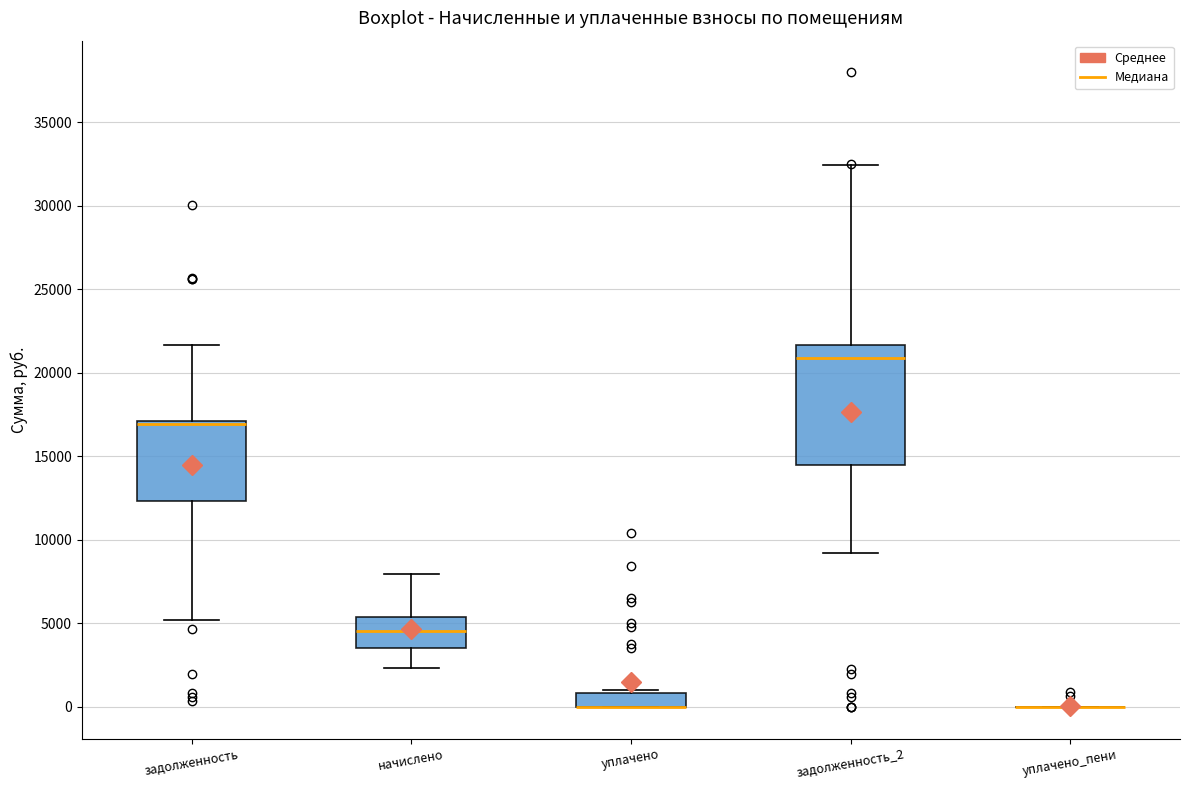

Where is the lower edge of the box for задолженность on the y-axis? The values are not printed on the chart, so give them approximately, as read against the axis.

12500